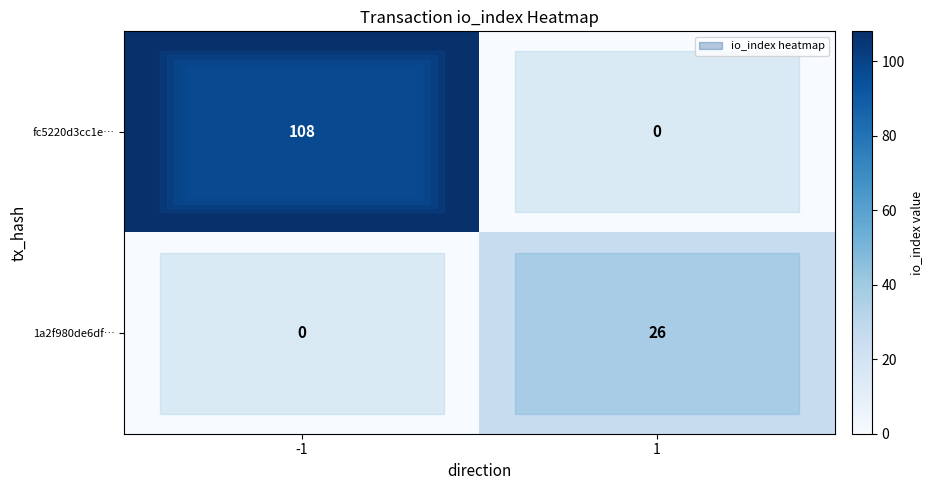

Rank the series by their average value, from highest to lowest.

fc5220d3cc1e…, 1a2f980de6df…